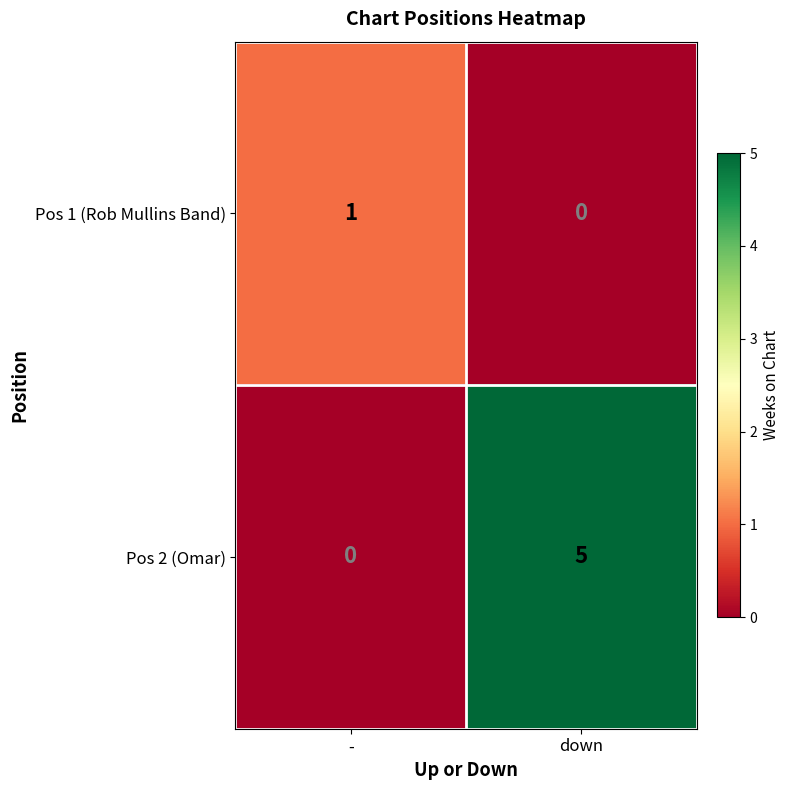

At which label is Pos 2 (Omar) closest to 2?

-